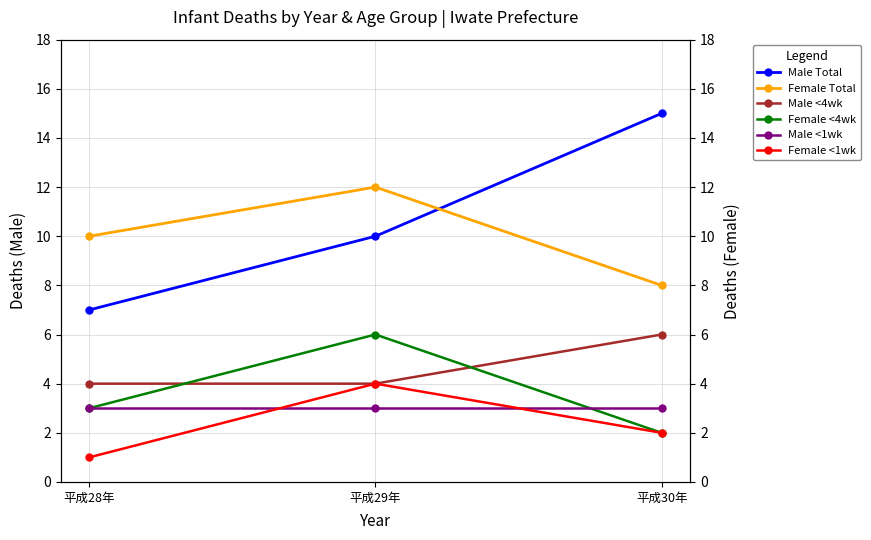

Reading left to right, transcribe all the data shown in this chart.

Male Total: 7	10	15
Female Total: 10	12	8
Male <4wk: 4	4	6
Female <4wk: 3	6	2
Male <1wk: 3	3	3
Female <1wk: 1	4	2